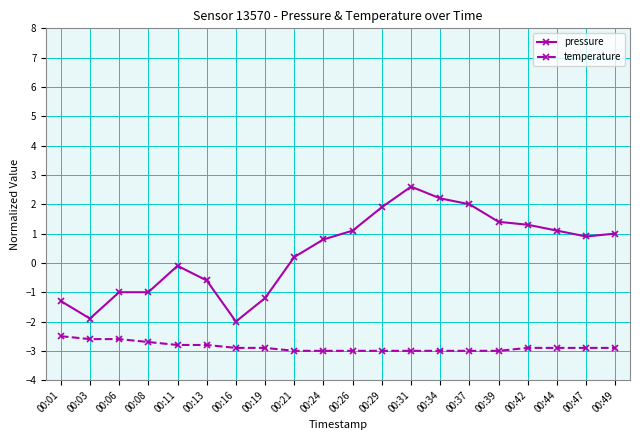

Which series has the largest range (max minus min)?

pressure